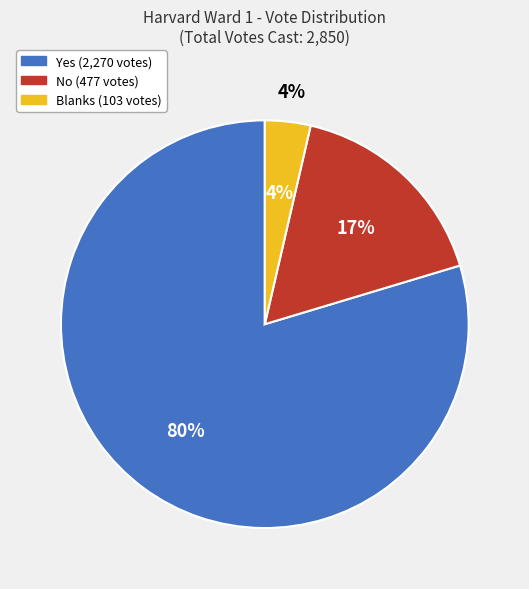

To the nearest percent, what is the combined percentage of Yes and No?

96%